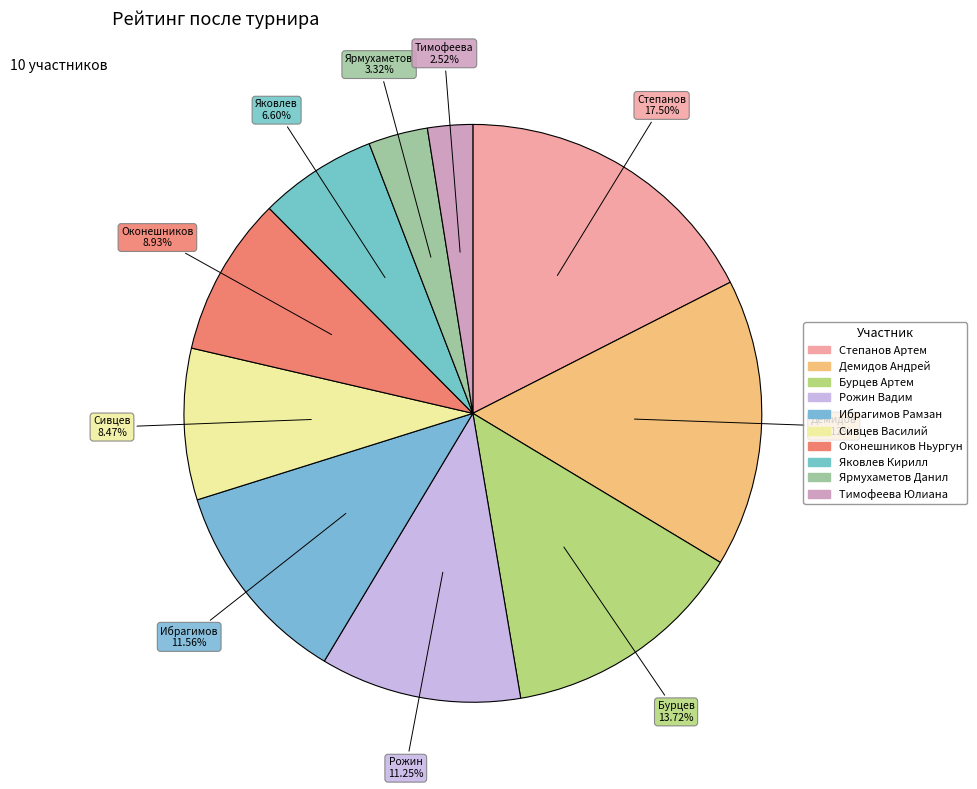

To the nearest percent, what is the combined percentage of Степанов Артем and Яковлев Кирилл?

24%